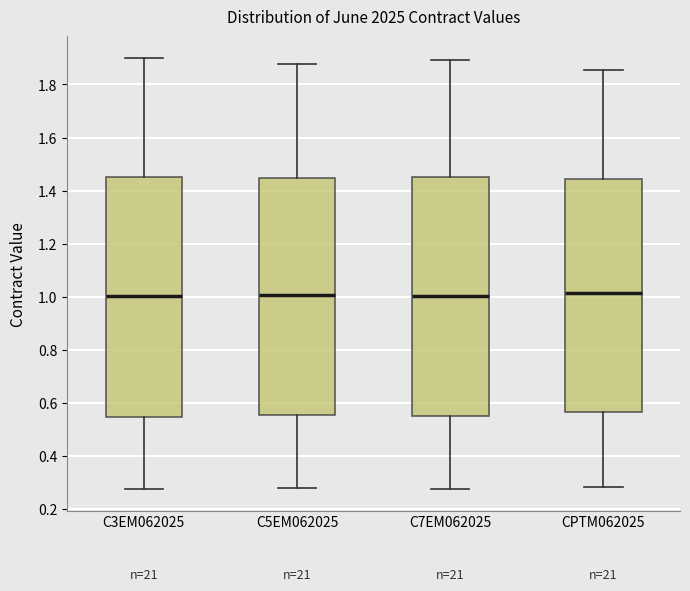

Reading left to right, read every box against the y-axis: the position of its median line, the range the box covers, and the ends of its whiskers. The values are not printed on the chart, so give them approximately, as read against the axis.

C3EM062025: median 1.00, box 0.54 to 1.46, whiskers 0.28 to 1.90
C5EM062025: median 1.00, box 0.56 to 1.44, whiskers 0.28 to 1.88
C7EM062025: median 1.00, box 0.56 to 1.46, whiskers 0.28 to 1.90
CPTM062025: median 1.02, box 0.56 to 1.44, whiskers 0.28 to 1.86